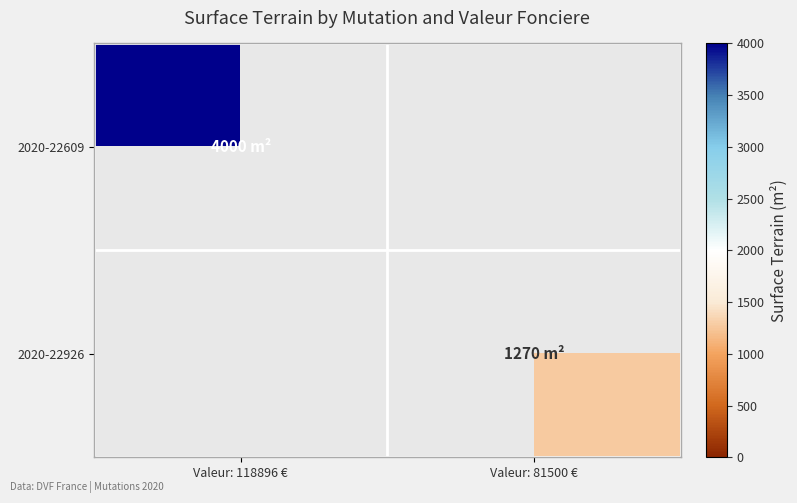

Which label corresponds to the largest value in the chart?

Valeur: 118896 €